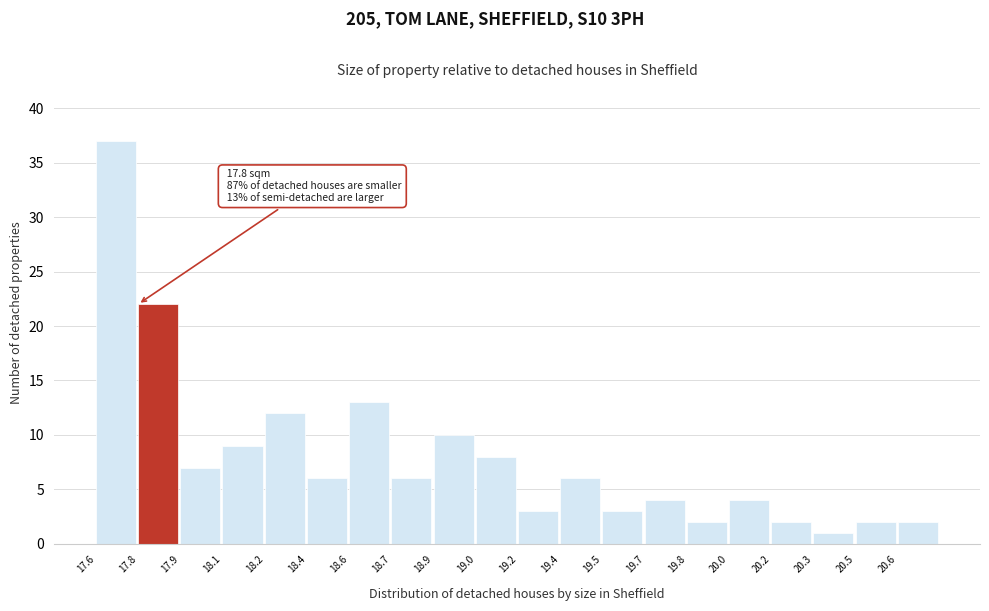

Reading left to right, transcribe all the data shown in this chart.

17.6=37	17.8=22	17.9=7	18.1=9	18.2=12	18.4=6	18.6=13	18.7=6	18.9=10	19.0=8	19.2=3	19.4=6	19.5=3	19.7=4	19.8=2	20.0=4	20.2=2	20.3=1	20.5=2	20.6=2